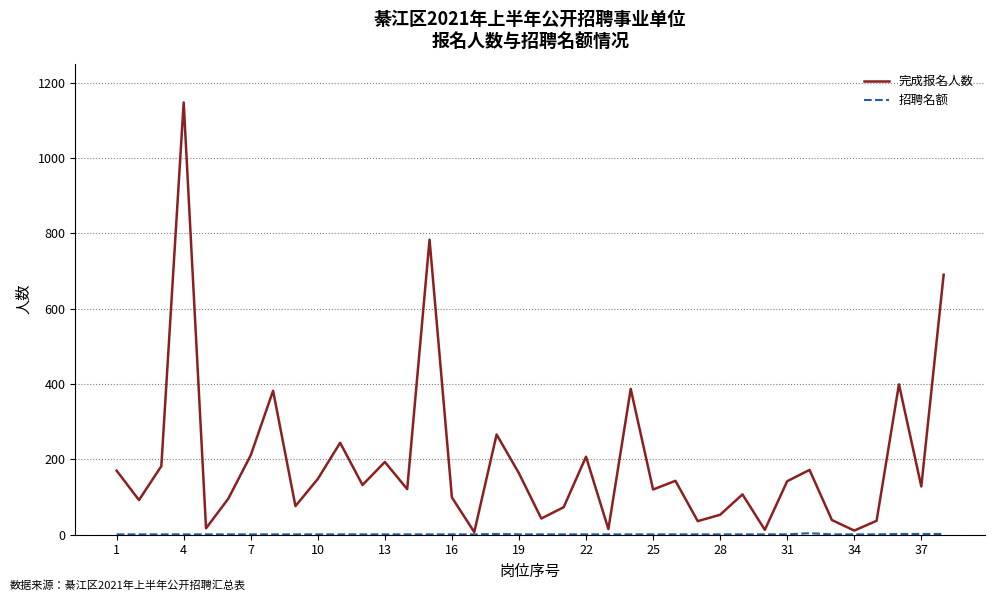

Does the chart display data point markers on the line(s)?

No